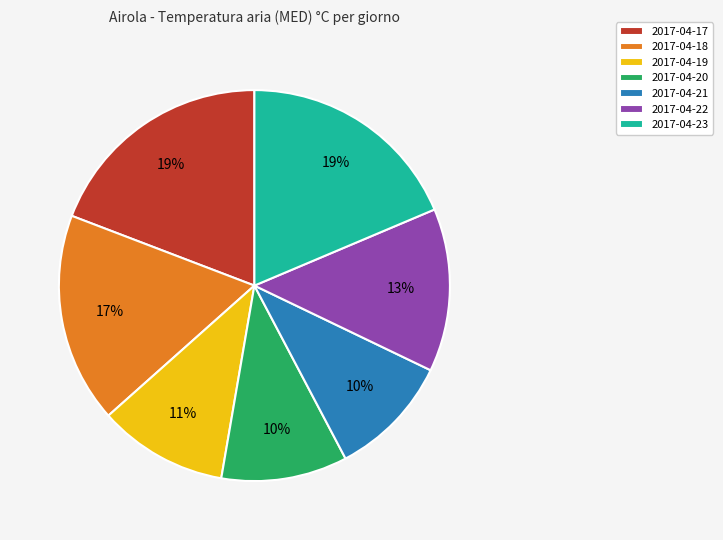

Do 2017-04-23 and 2017-04-21 together represent more than half of the pie?

No